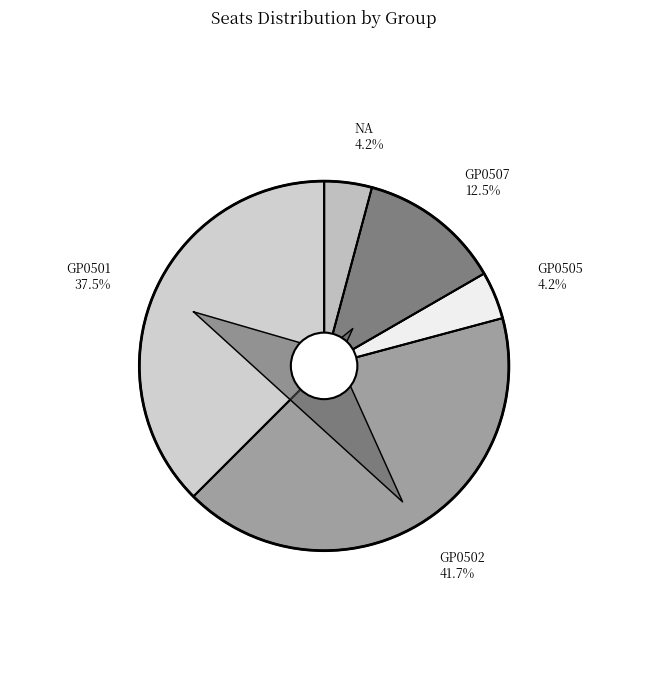

To the nearest percent, what portion does GP0507 represent?

12%